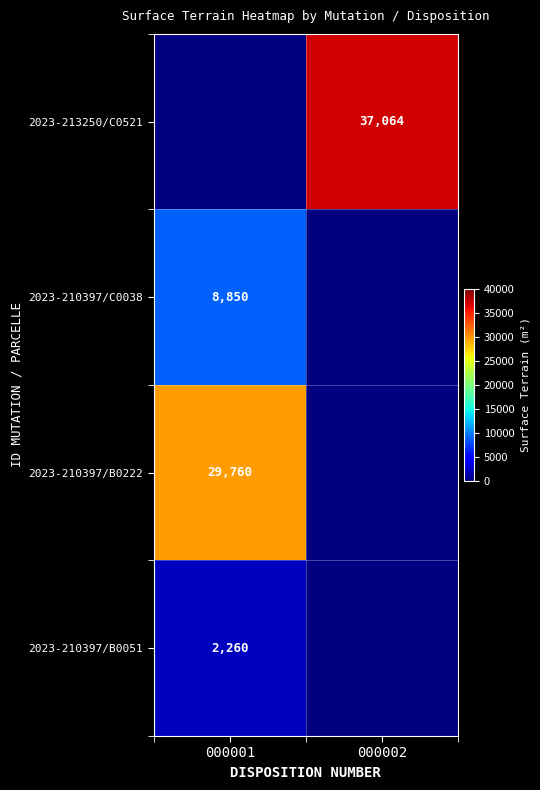

Is the value of 2023-210397/C0038 at 000001 greater than the value of 2023-210397/B0222 at 000001?

No